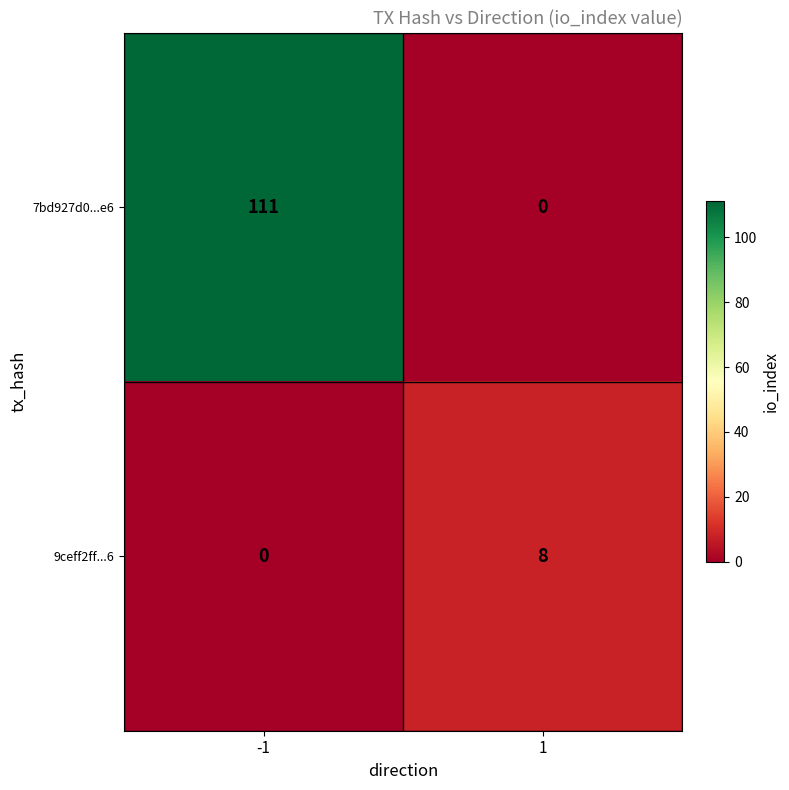

Which series has the largest range (max minus min)?

7bd927d0...e6